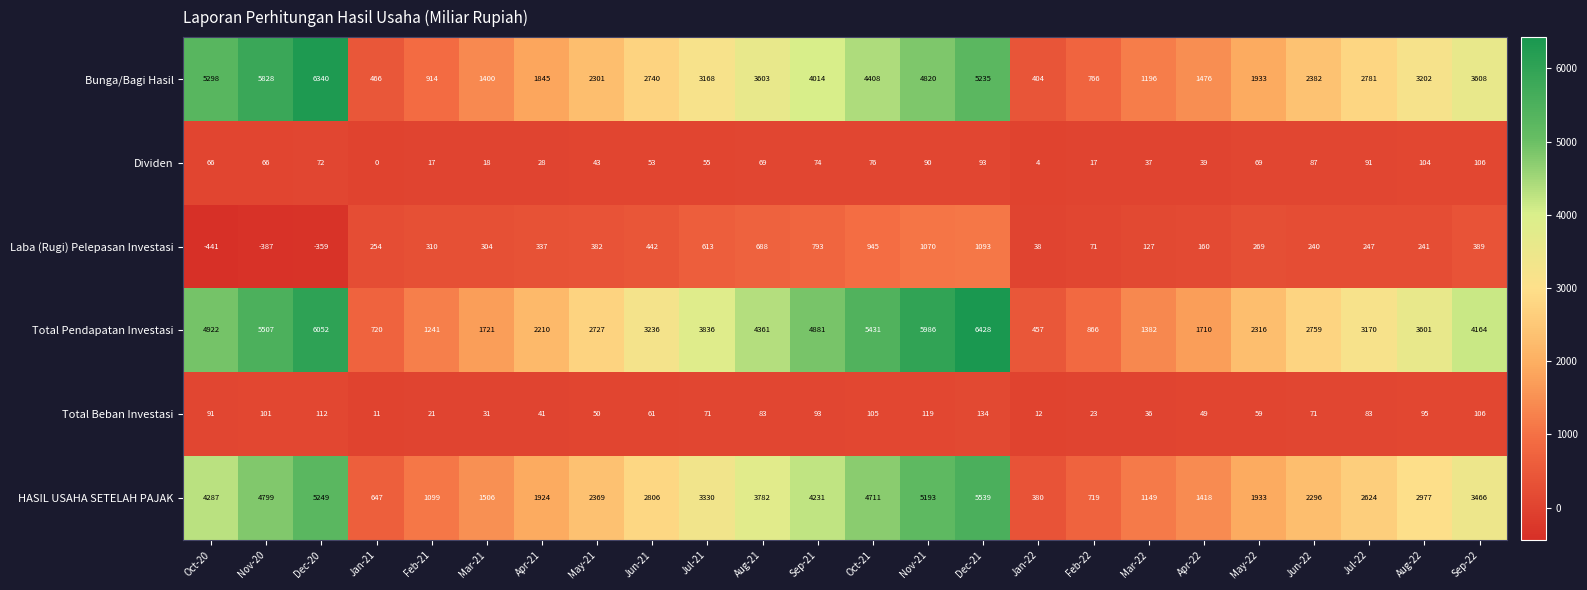

Which series has the largest range (max minus min)?

Total Pendapatan Investasi